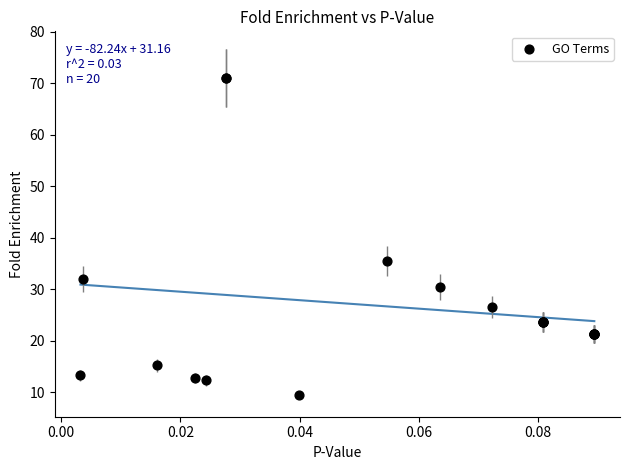

What Y value in the scatter plot is closest to 40?

35.5